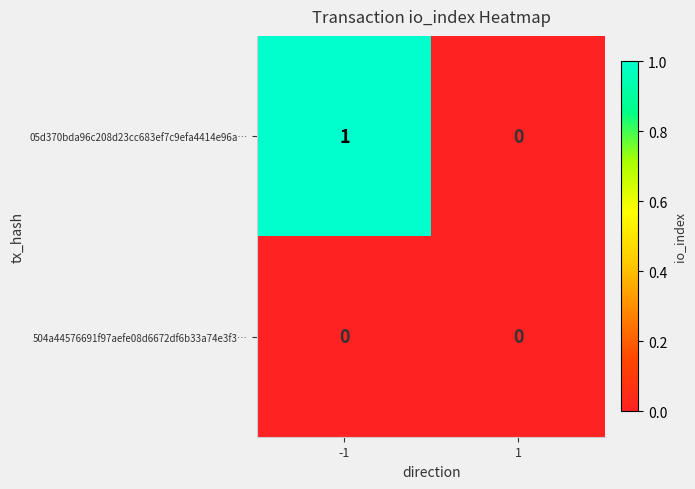

Is the value of 05d370bda96c208d23cc683ef7c9efa4414e96a… at -1 greater than the value of 504a44576691f97aefe08d6672df6b33a74e3f3… at 1?

Yes